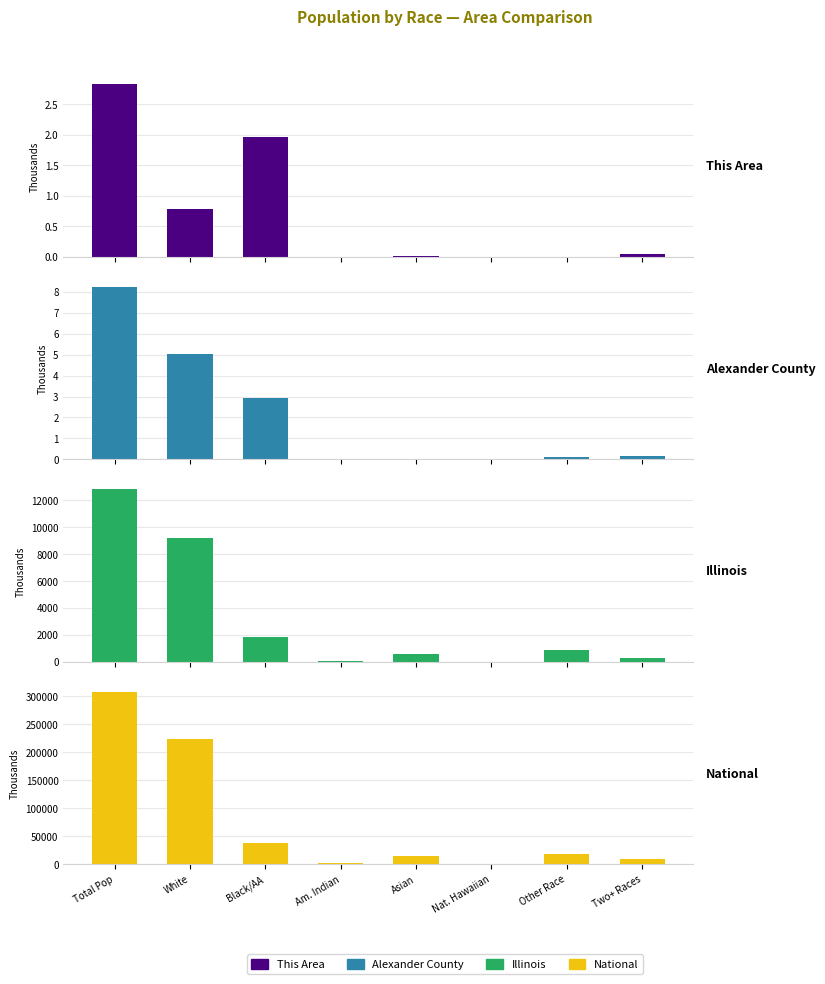

True or false: National has a value of 308745.5 at Total Pop.

True